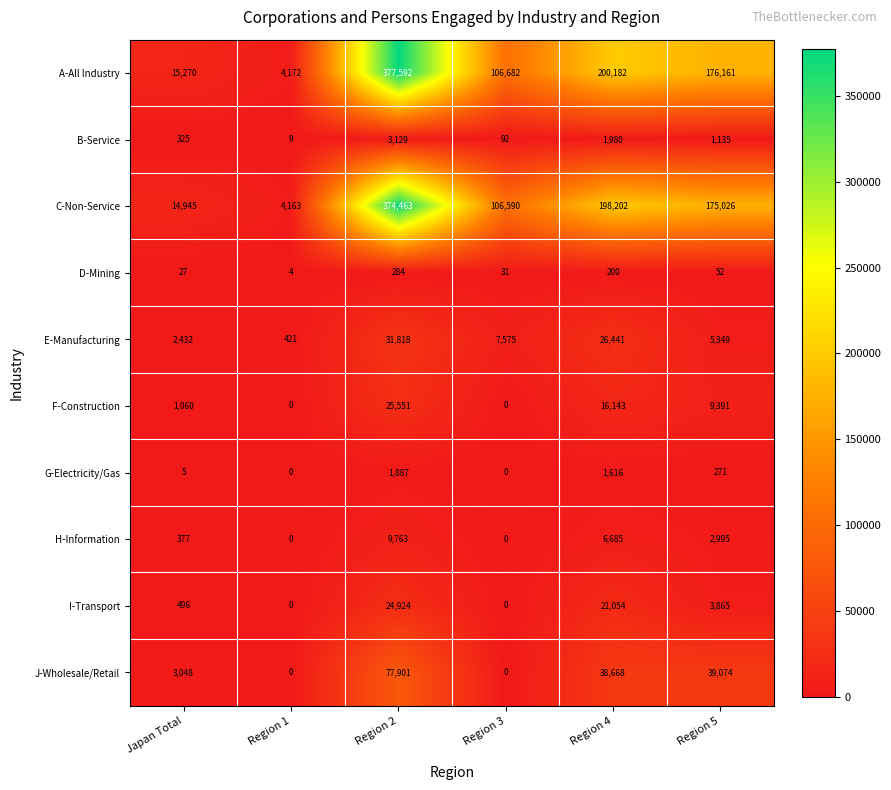

Between Region 2 and Region 3, which series saw the biggest shift?

A-All Industry